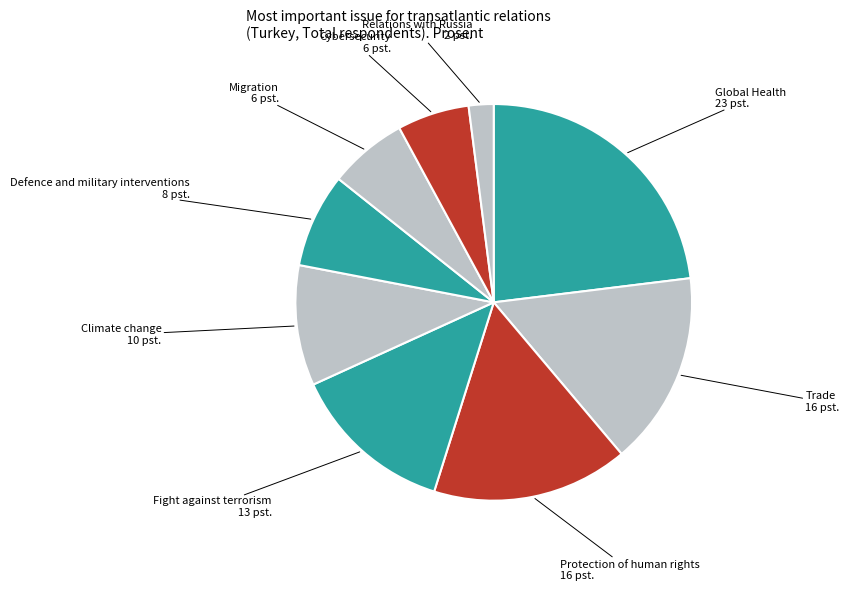

Do Climate change and Migration together represent more than half of the pie?

No